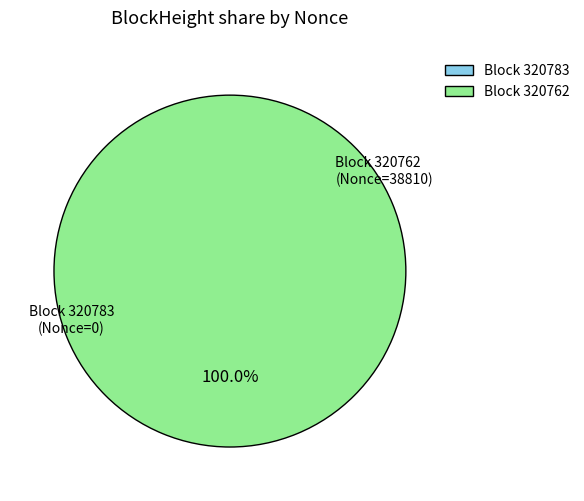

Between 320783 and 320762, which is larger?

320762